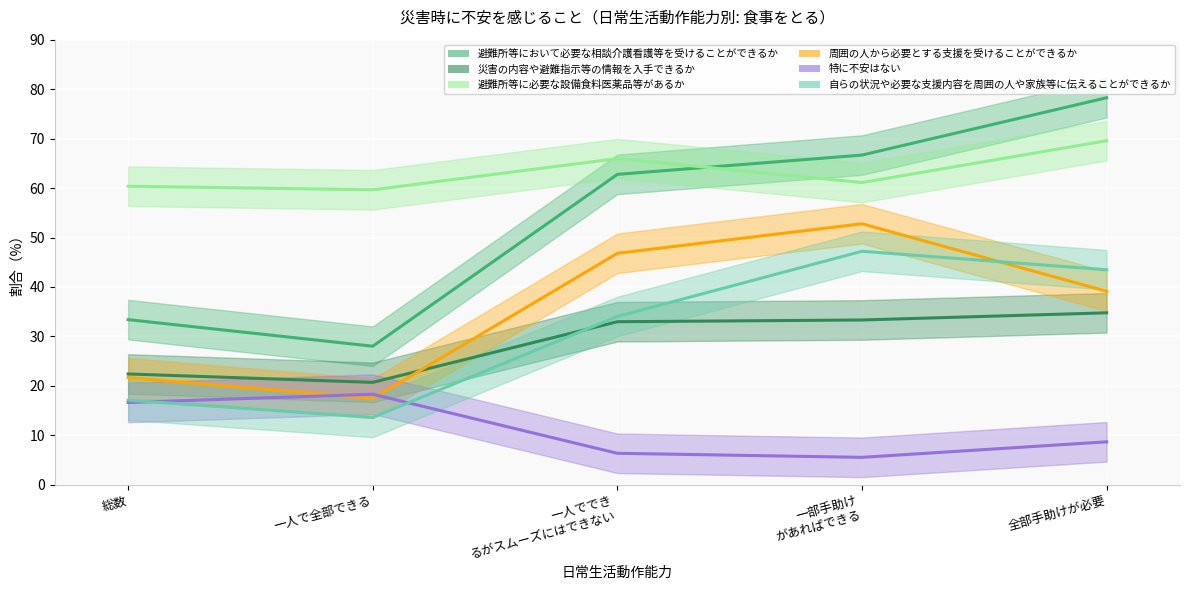

At which category does 特に不安はない reach its first local valley?

一部手助け
があればできる